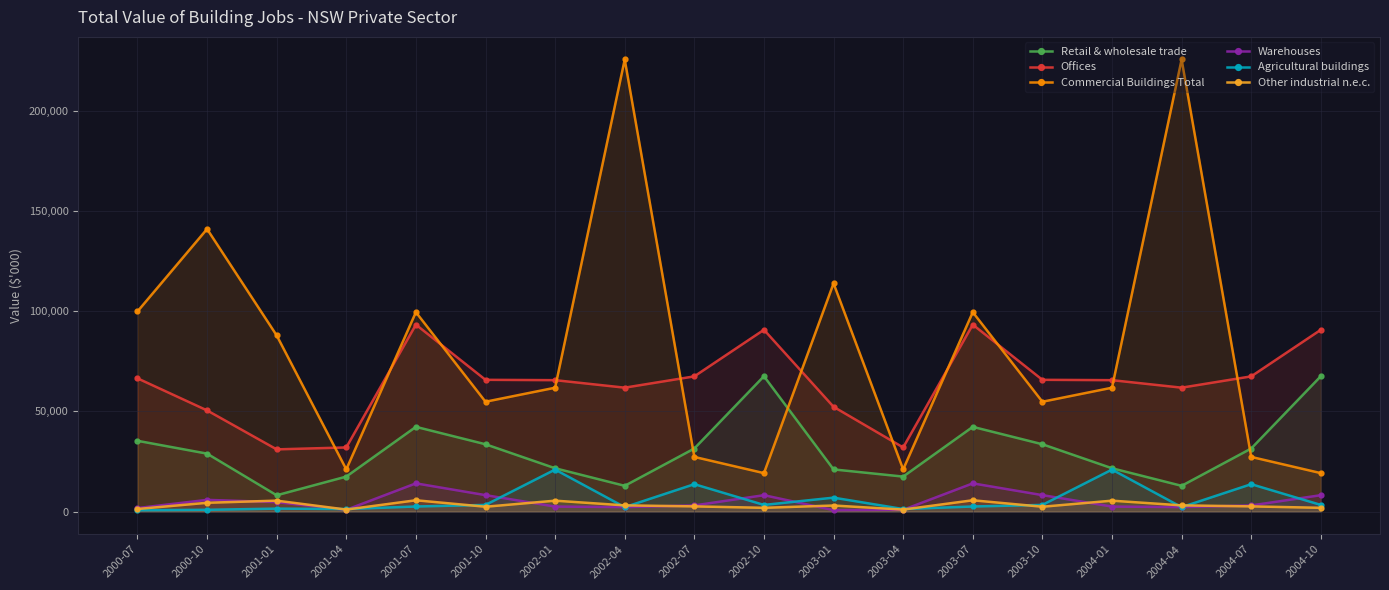

What value does the Other industrial n.e.c. series have at 2004-07, to the nearest 50?

2600